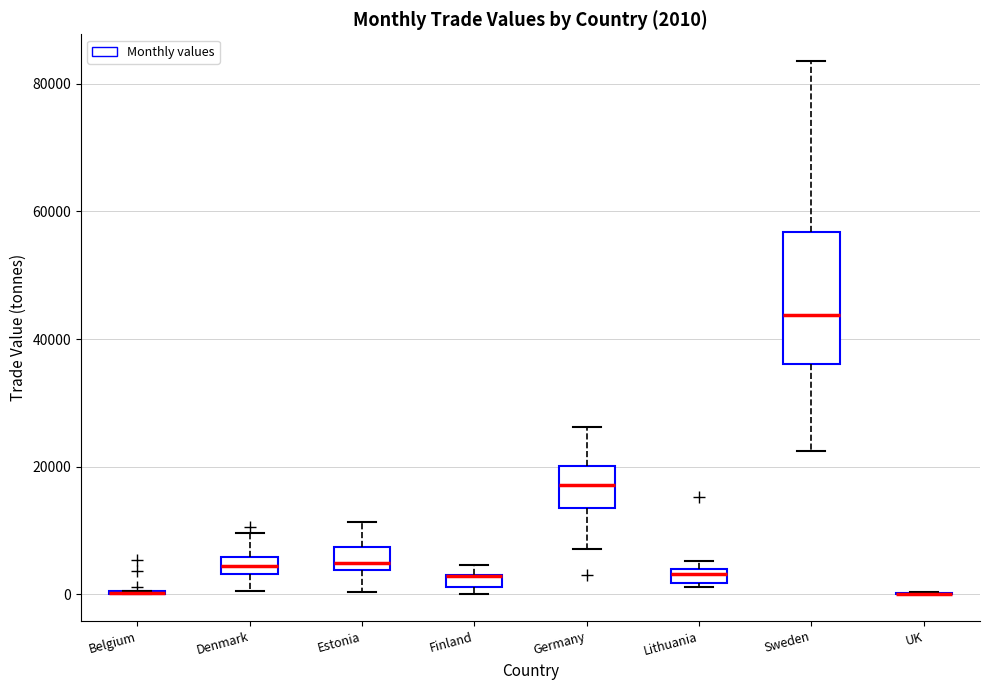

Which box is the tallest, from its lower edge to its upper edge?

Sweden